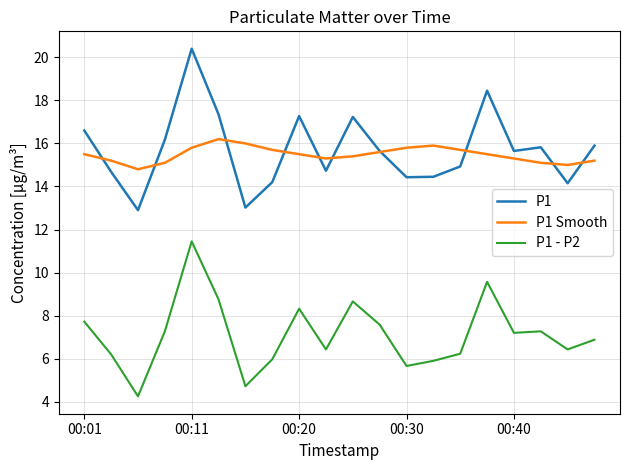

Which series has the largest range (max minus min)?

P1